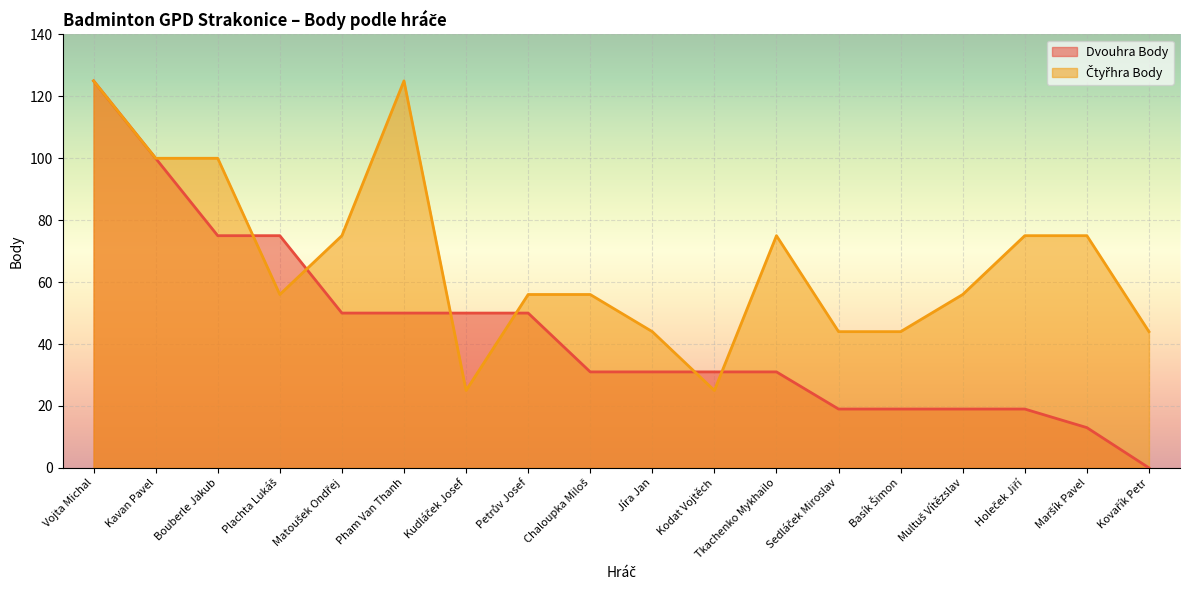

What is the sum of the Čtyřhra Body values at Jíra Jan and Kovařík Petr?

88